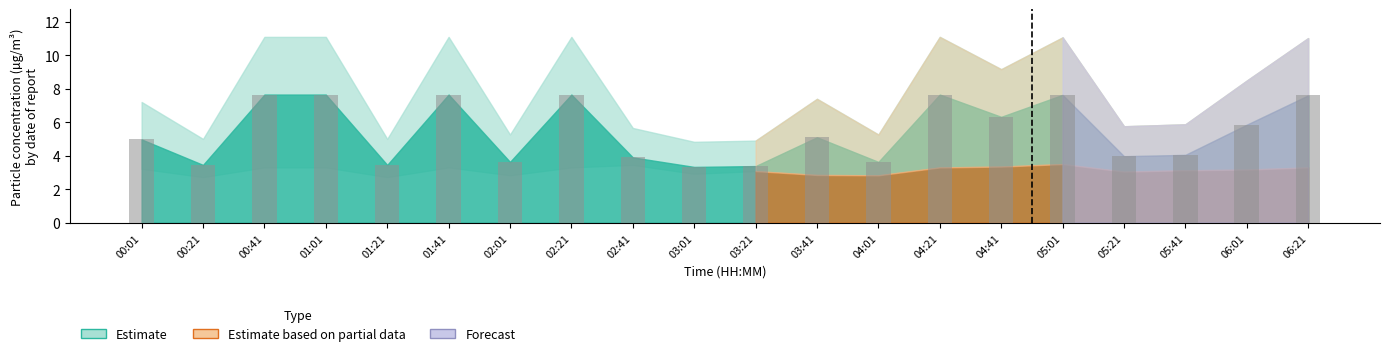

How many data points does each series have?

20